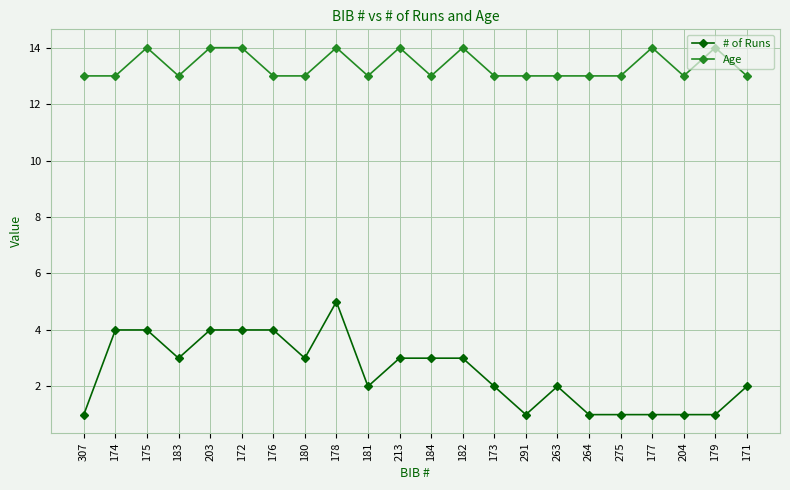

Where is the first local maximum for Age?

175